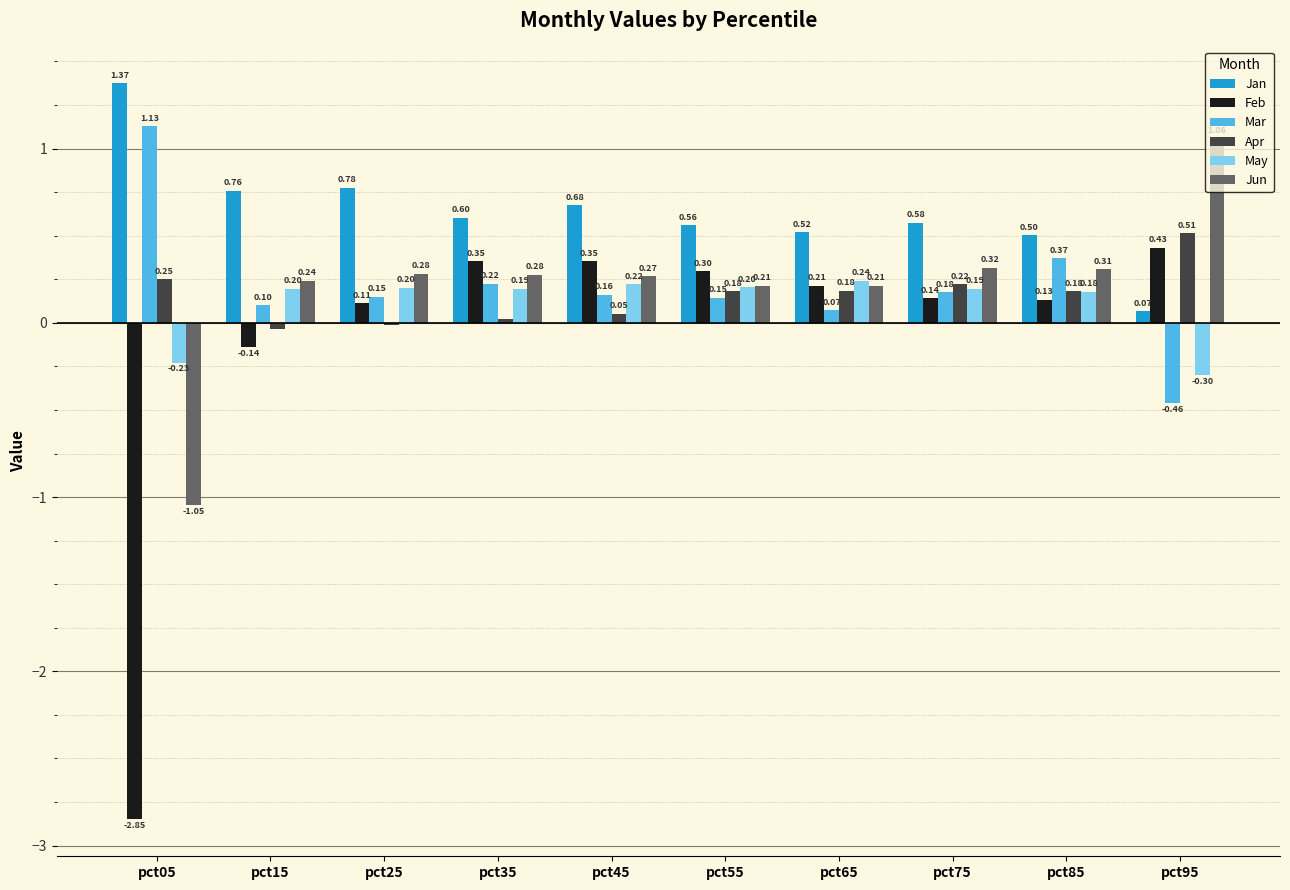

How many May values are between 0 and 1?

8